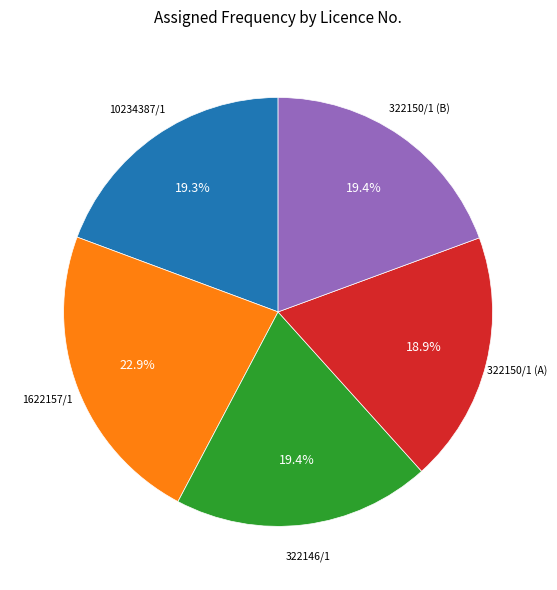

Does any single category account for the majority?

No